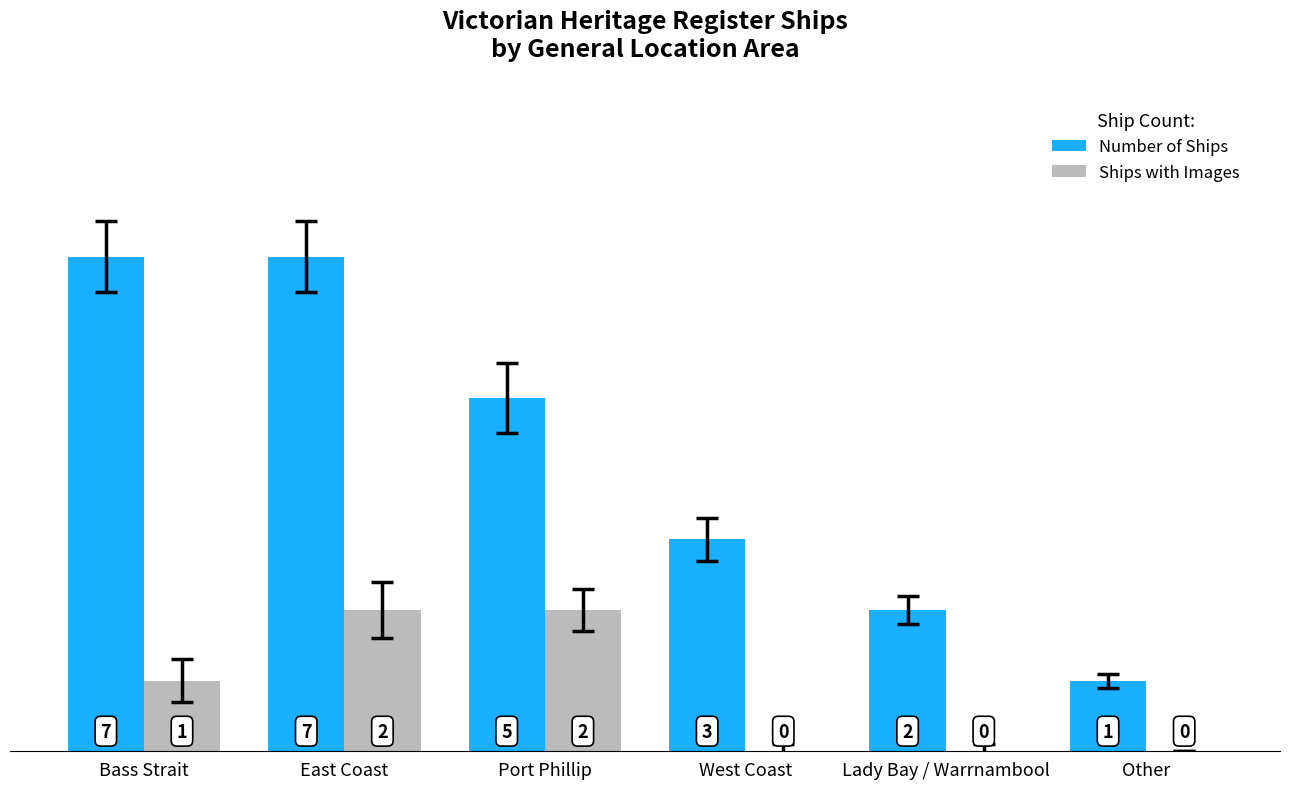

How many series are shown in this chart?

2